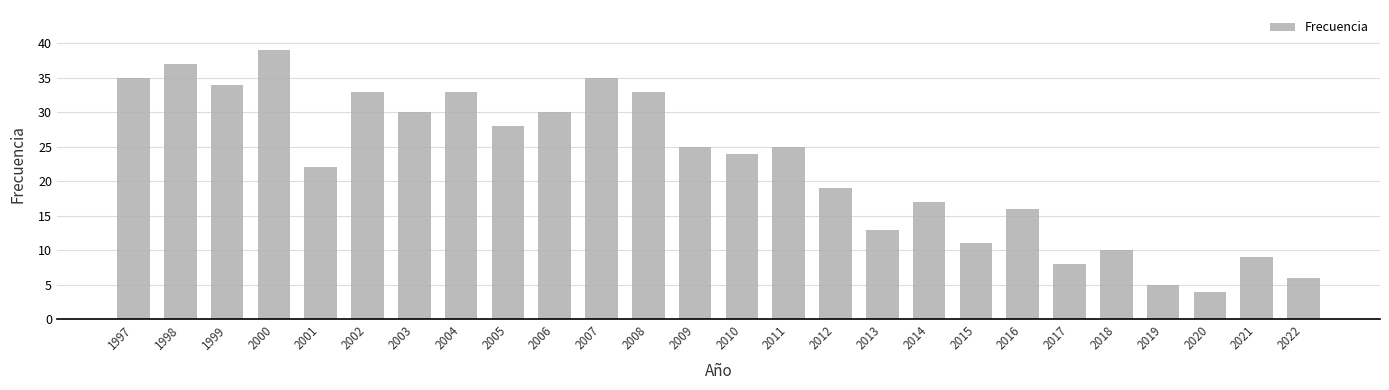

The chart shows a value of 33 at 2008. True or false?

True